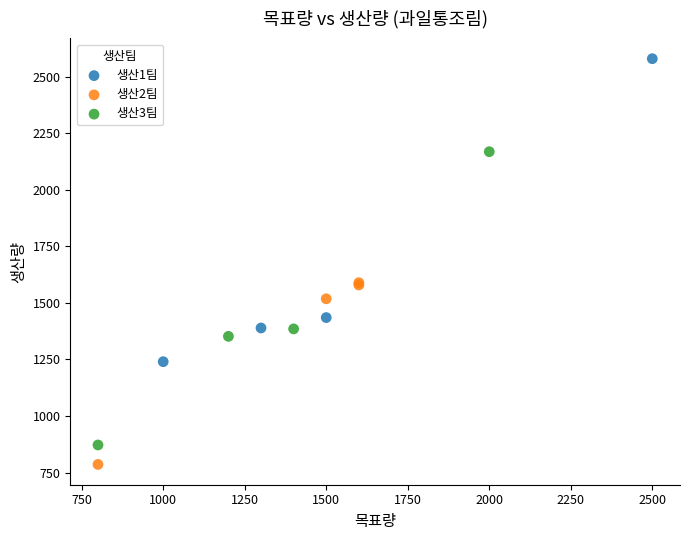

Which series reaches the minimum Y coordinate?

생산2팀